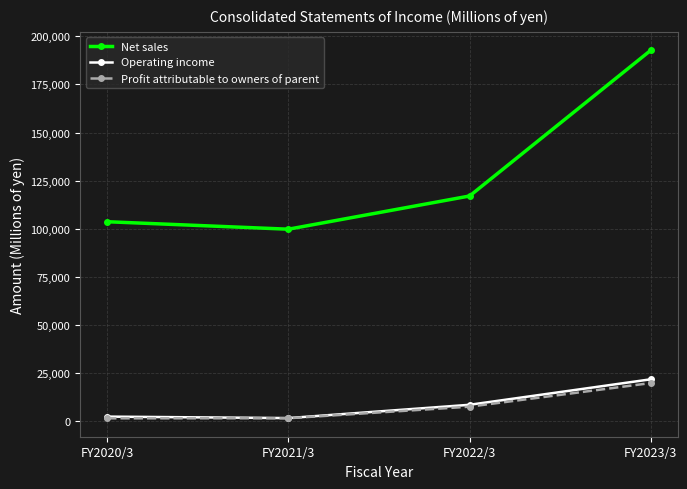

Does the chart display data point markers on the line(s)?

Yes